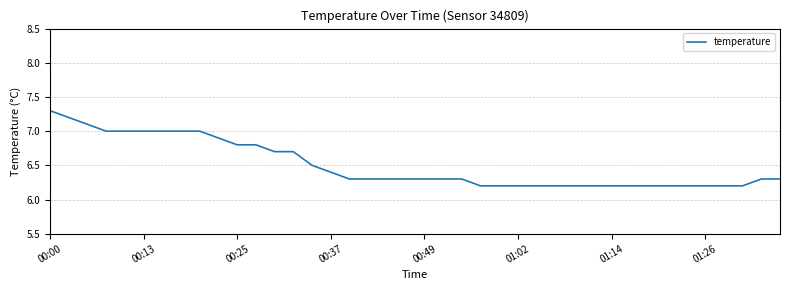

What is the difference between the maximum and second lowest values?

1.1